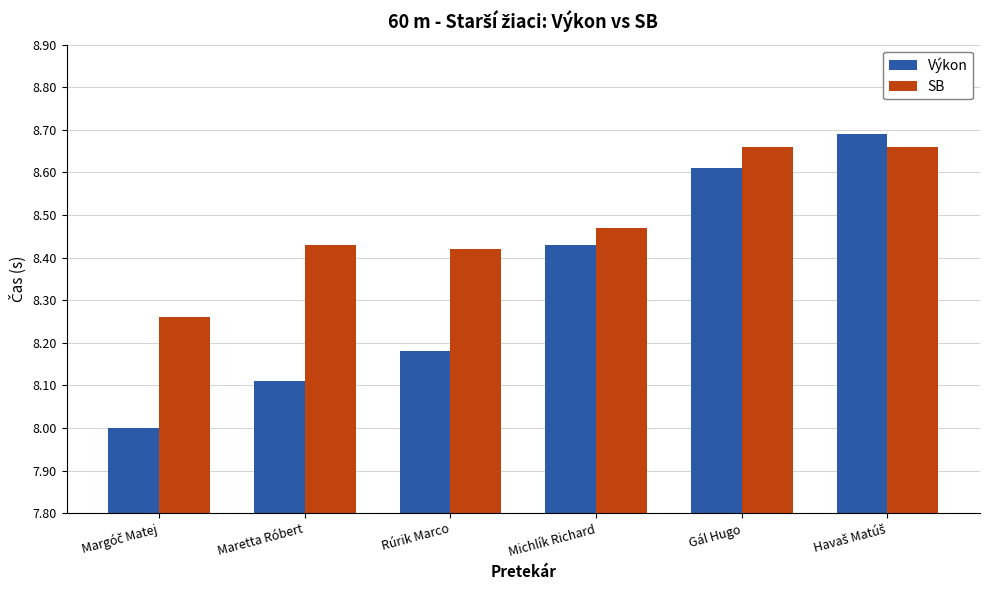

Does the chart contain any negative values?

No